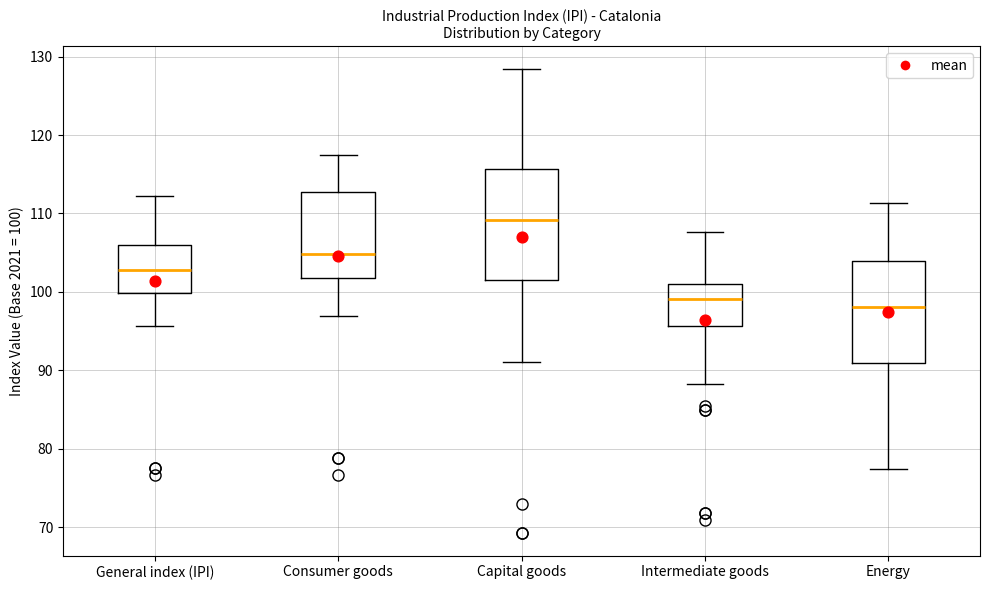

Reading left to right, read every box against the y-axis: the position of its median line, the range the box covers, and the ends of its whiskers. The values are not printed on the chart, so give them approximately, as read against the axis.

General index (IPI): median 103, box 100 to 106, whiskers 96 to 112
Consumer goods: median 105, box 102 to 113, whiskers 97 to 118
Capital goods: median 109, box 102 to 116, whiskers 91 to 128
Intermediate goods: median 99, box 96 to 101, whiskers 88 to 108
Energy: median 98, box 91 to 104, whiskers 77 to 111